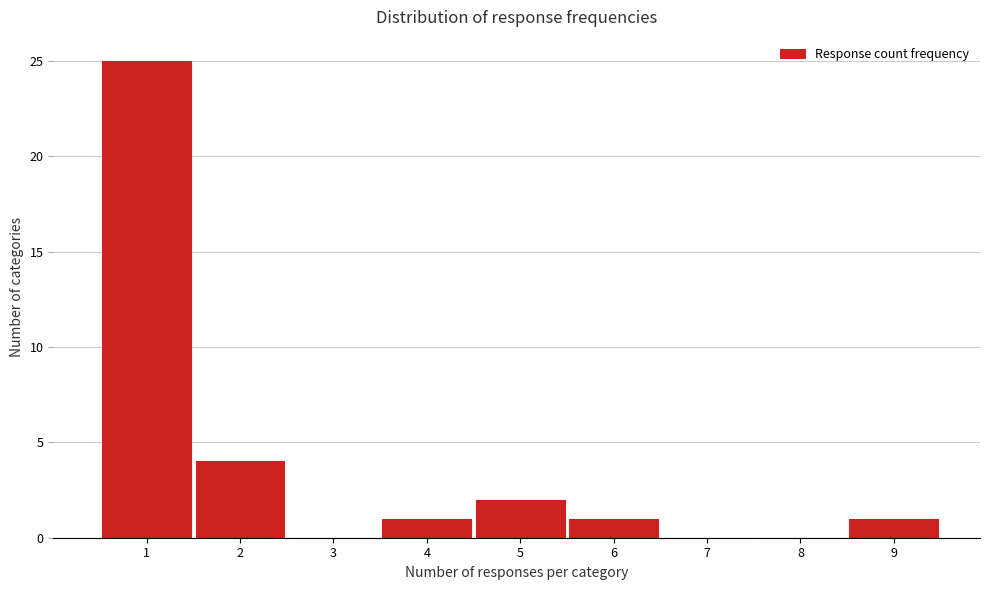

Reading left to right, list every bar in this chart as the range it spans on the x-axis followed by its height. The values are not printed on the chart, so give them approximately, as read against the axis.

0.5 to 1.5: 25
1.5 to 2.5: 4
2.5 to 3.5: 0
3.5 to 4.5: 1
4.5 to 5.5: 2
5.5 to 6.5: 1
6.5 to 7.5: 0
7.5 to 8.5: 0
8.5 to 9.5: 1